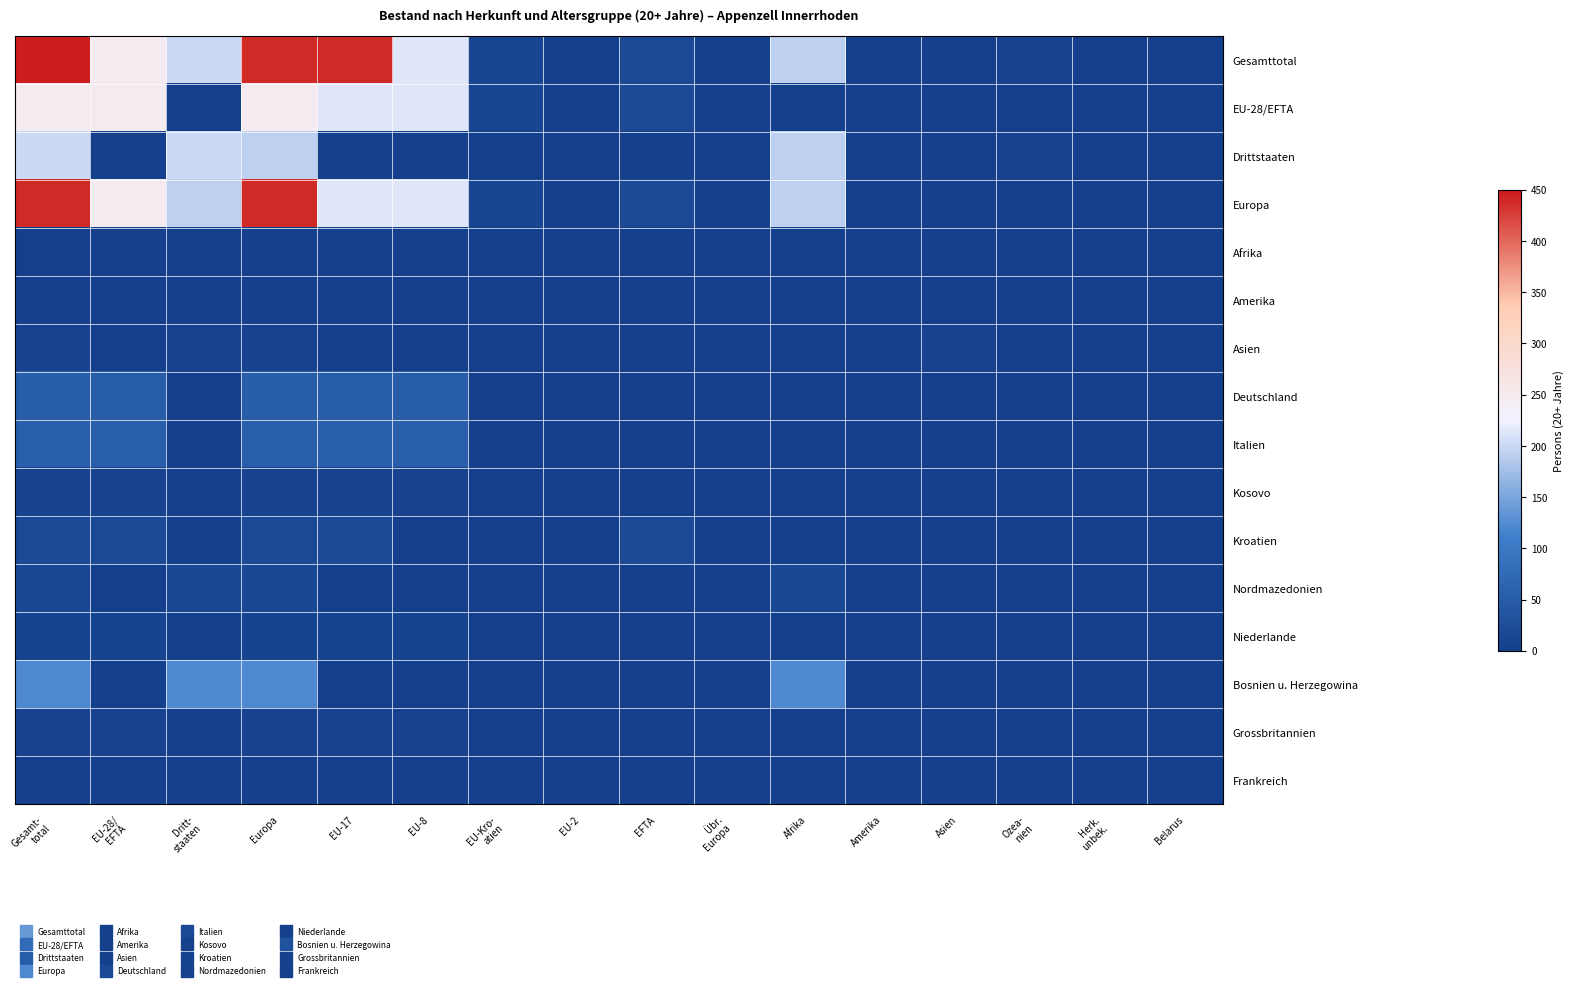

At how many categories does at least one series exceed 303?

3